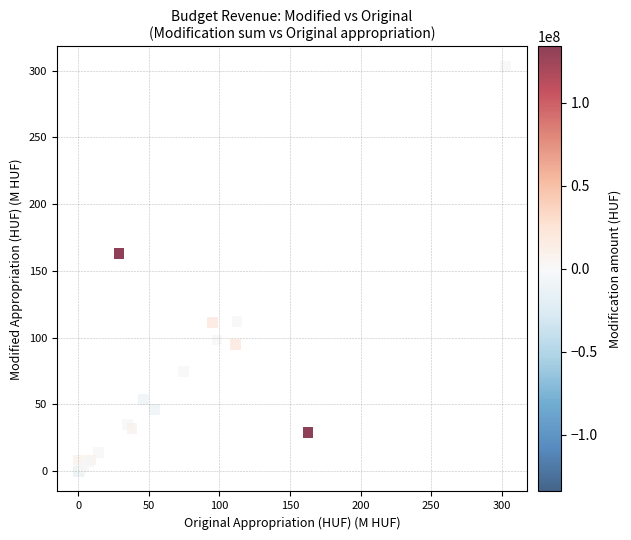

What Y value in the scatter plot is closest to 151?

162.8